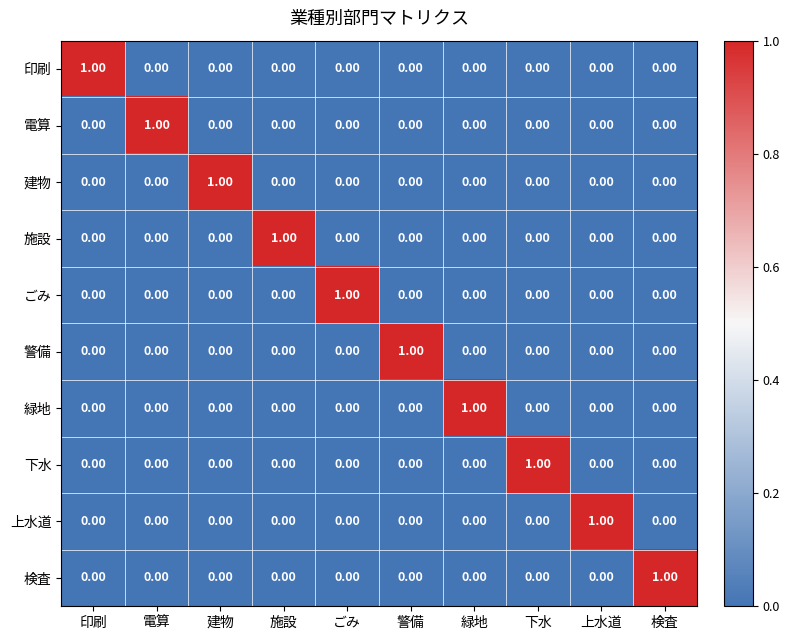

At how many categories does at least one series exceed 0?

10